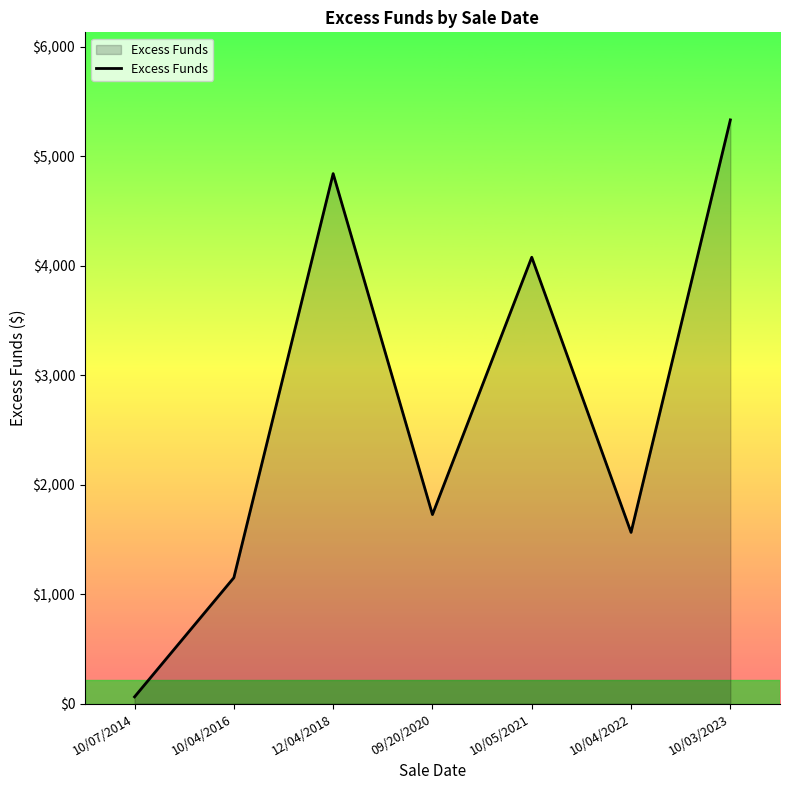

The value at 10/04/2022 is 2156.7. True or false?

False